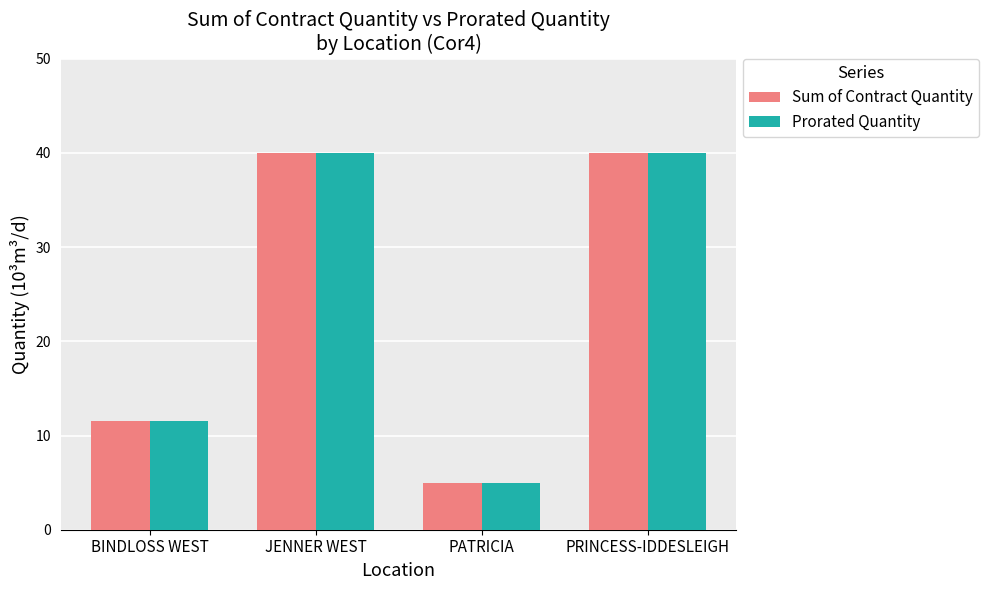

How many groups of bars are there?

4